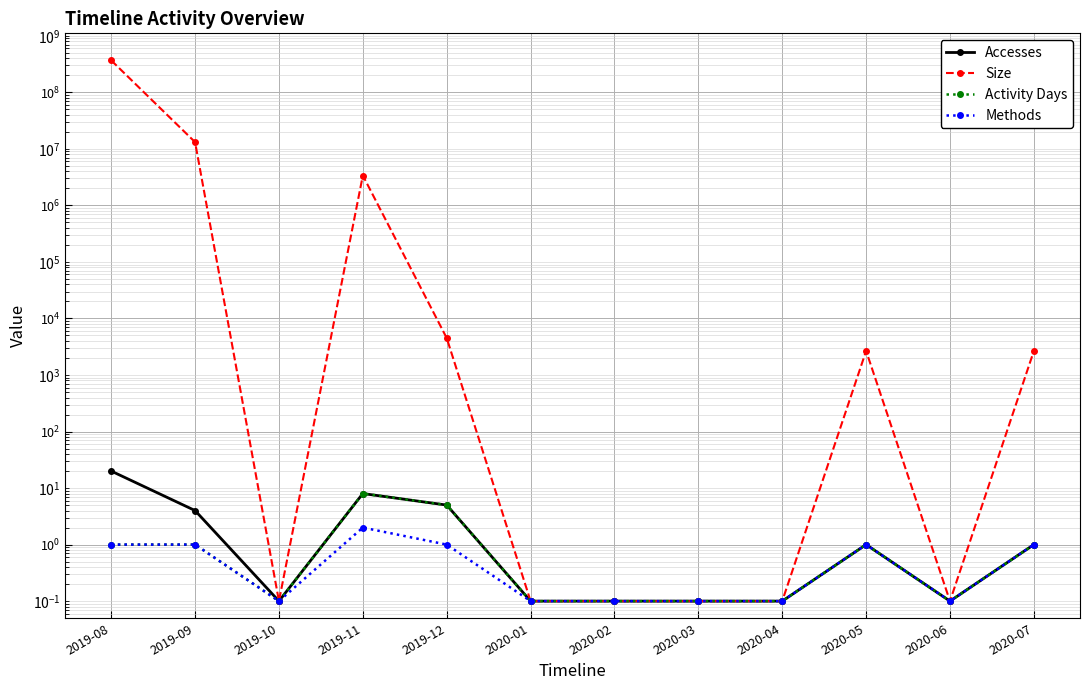

Is it true that Accesses equals 0.2 at 2019-10?

False